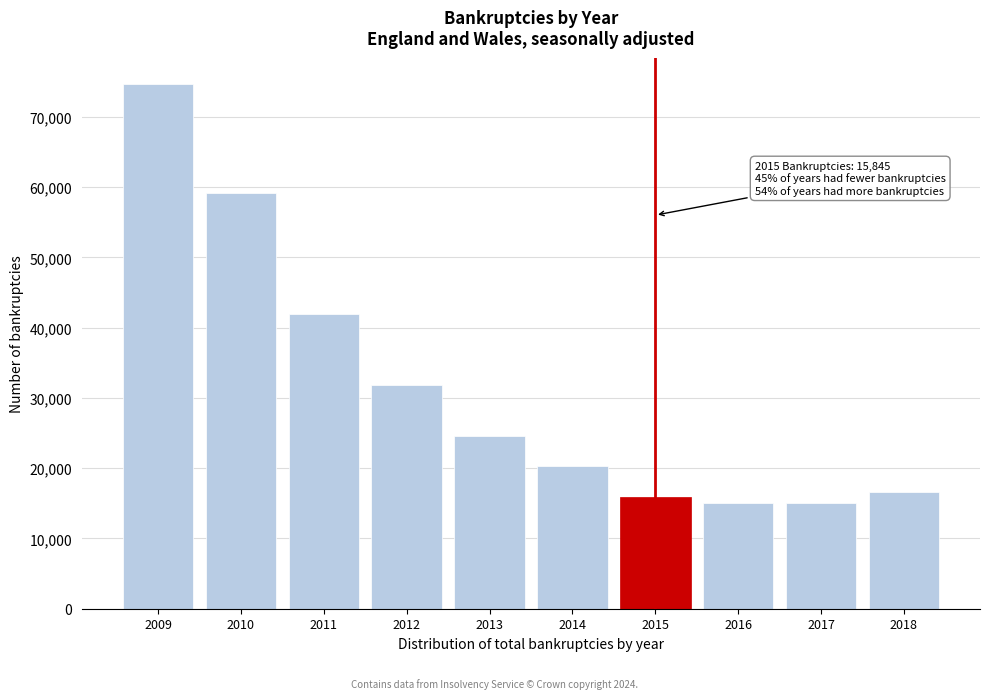

What is the value of the 7th bar from the left?

15845